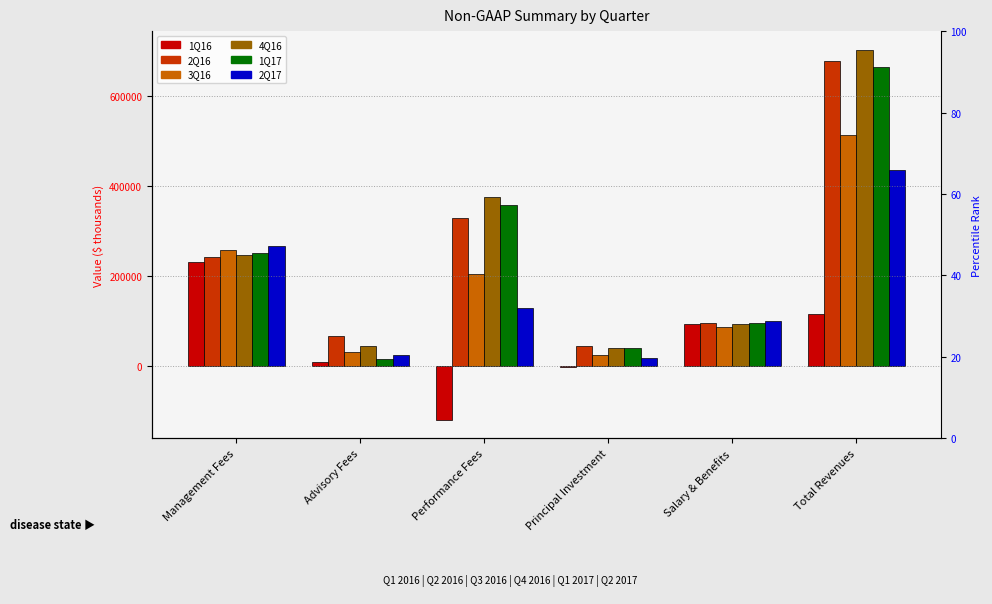

What is the sum of all 4Q16 values?

1502036